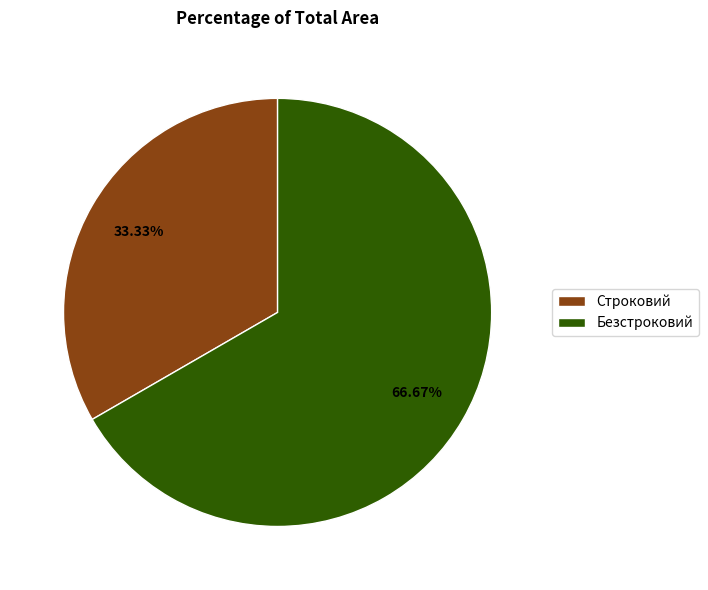

Approximately how many times larger is the value at Безстроковий compared to Строковий?

2.0